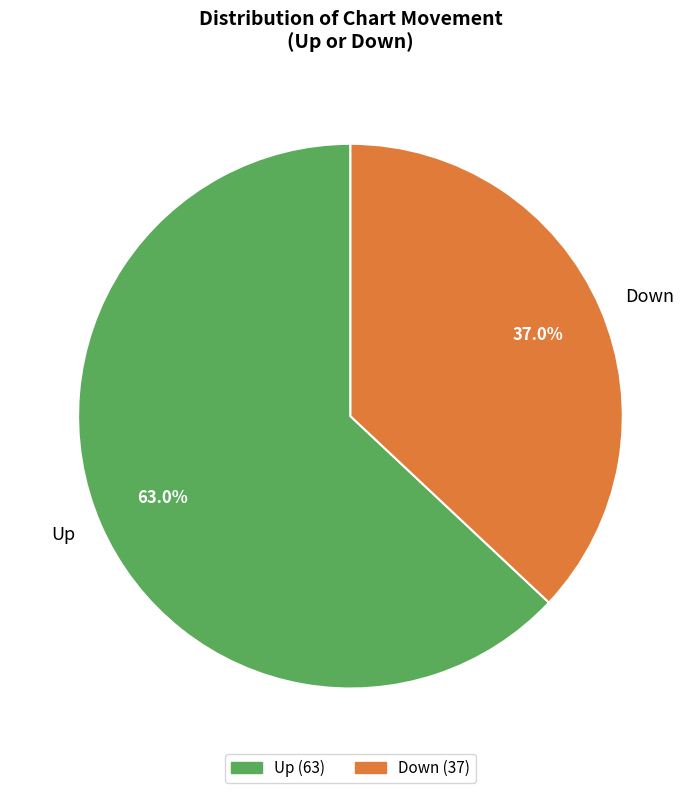

To the nearest percent, what is the difference between the Down and Up slice percentages?

26%